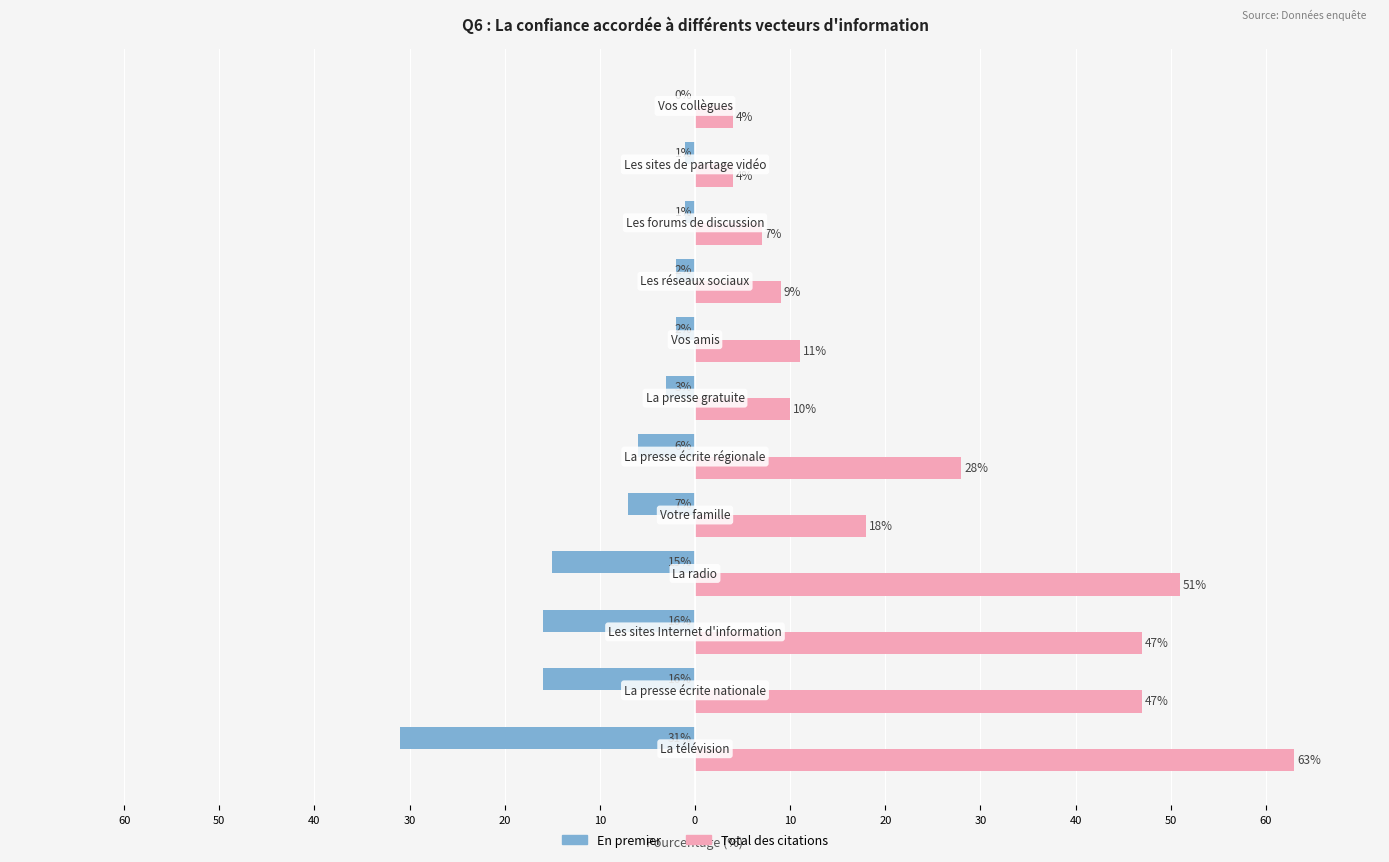

Reading left to right, what are all the values shown in this chart?

En premier: -31	-16	-16	-15	-7	-6	-3	-2	-2	-1	-1	0
Total des citations: 63	47	47	51	18	28	10	11	9	7	4	4